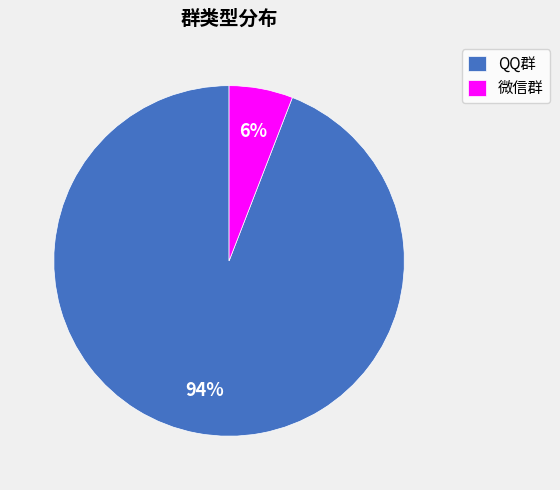

What percentage is the QQ群 slice, to the nearest percent?

94%